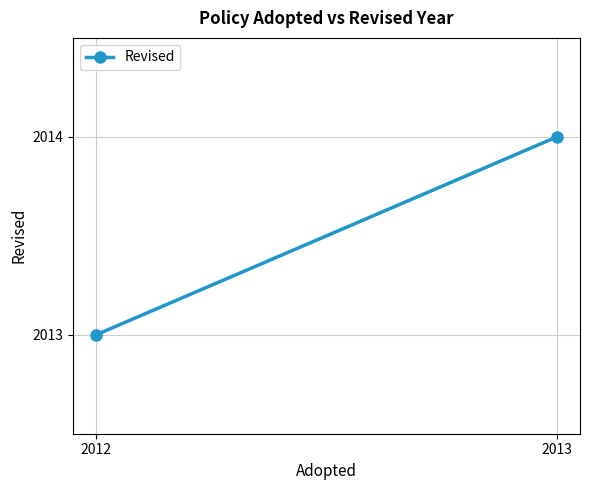

What is the maximum value shown in the chart?

2014